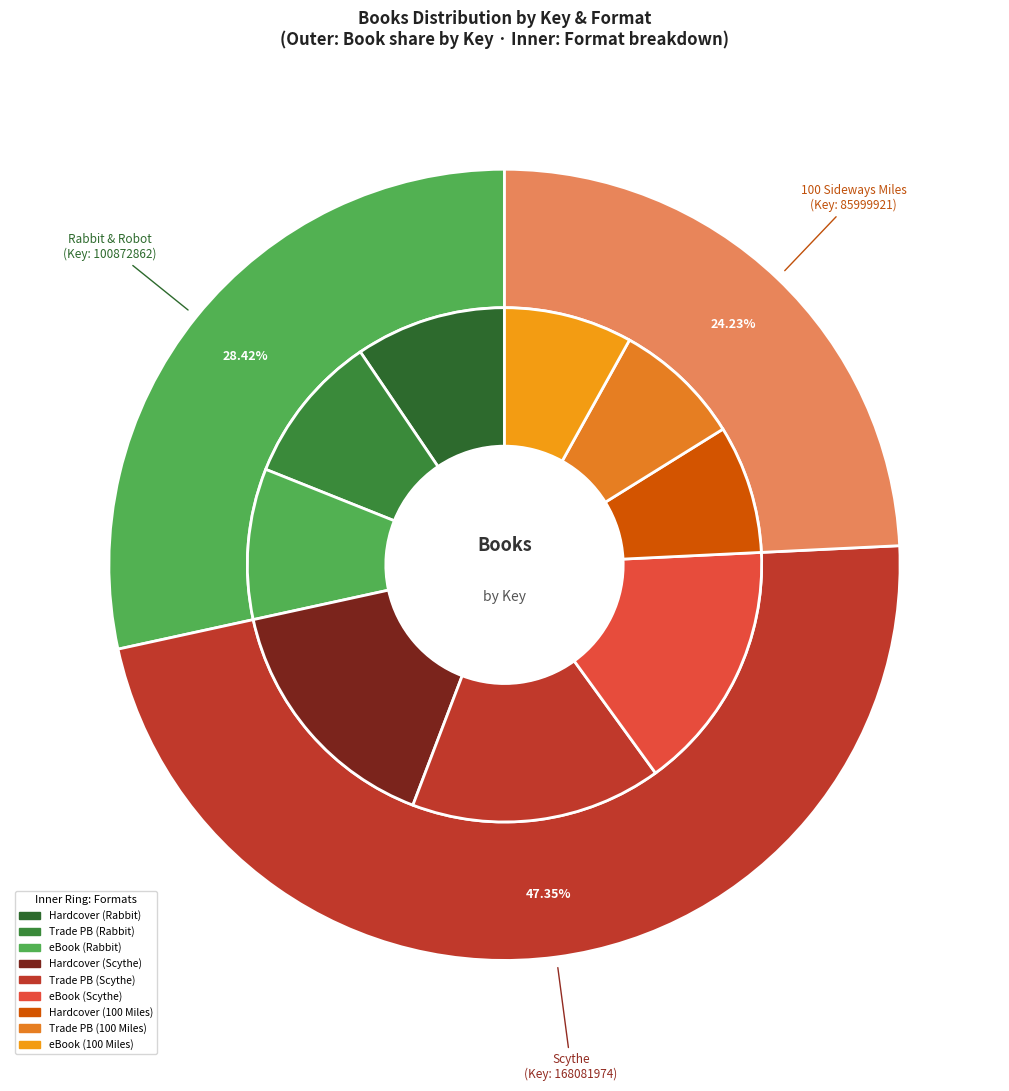

To the nearest percent, what is the difference between the largest and smallest slice percentages?

23%